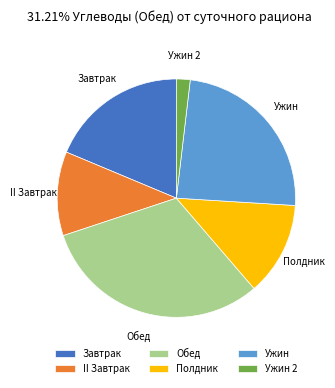

The II Завтрак slice represents 11% of the pie. True or false?

True